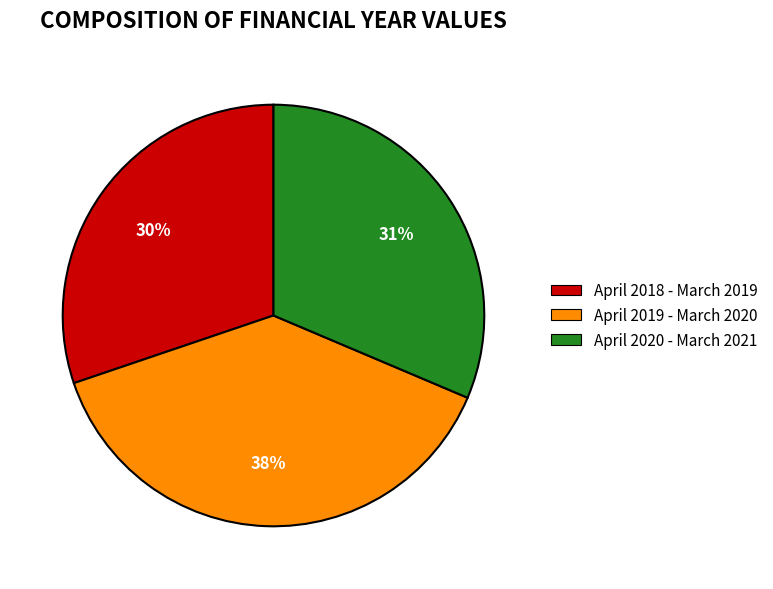

Count the number of slices in the pie.

3